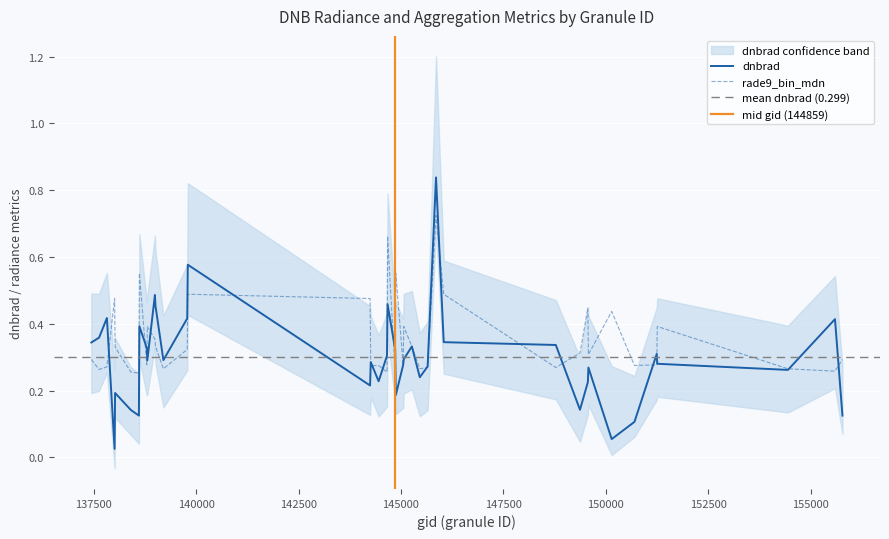

How many data points does each series have?

40